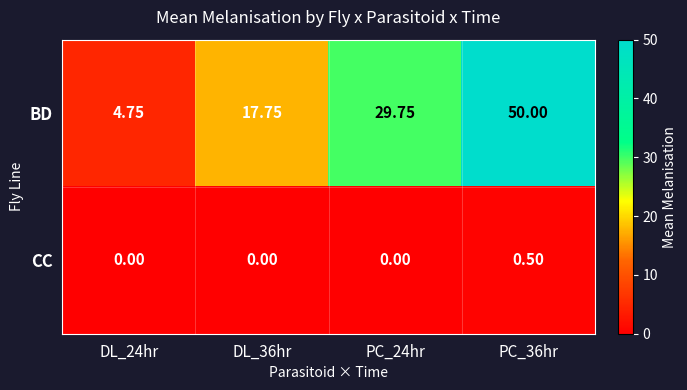

Which series has the widest spread of values?

BD